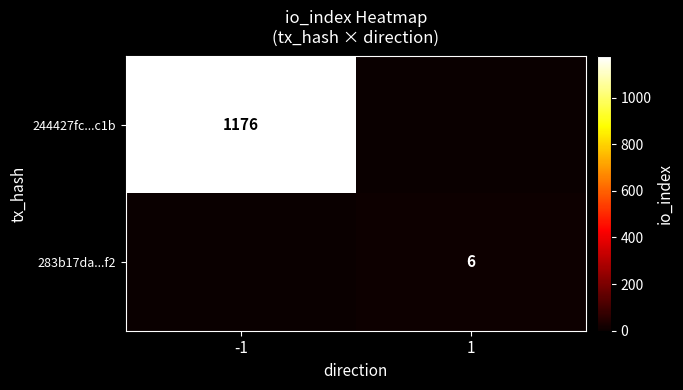

True or false: 283b17da...f2 has a value of 8 at 1.

False